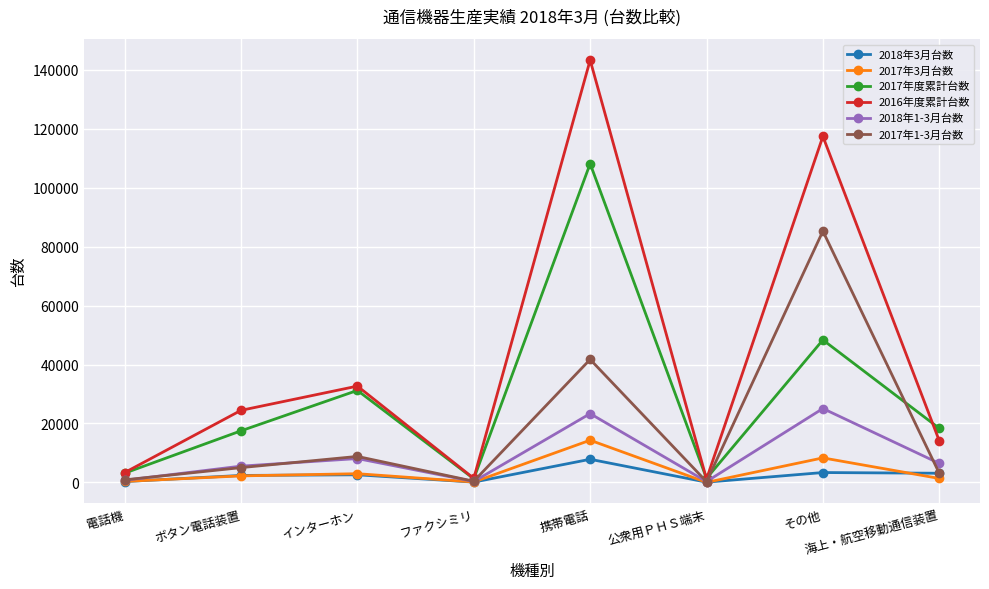

How many data points in 2018年3月台数 are less than 2576?

4